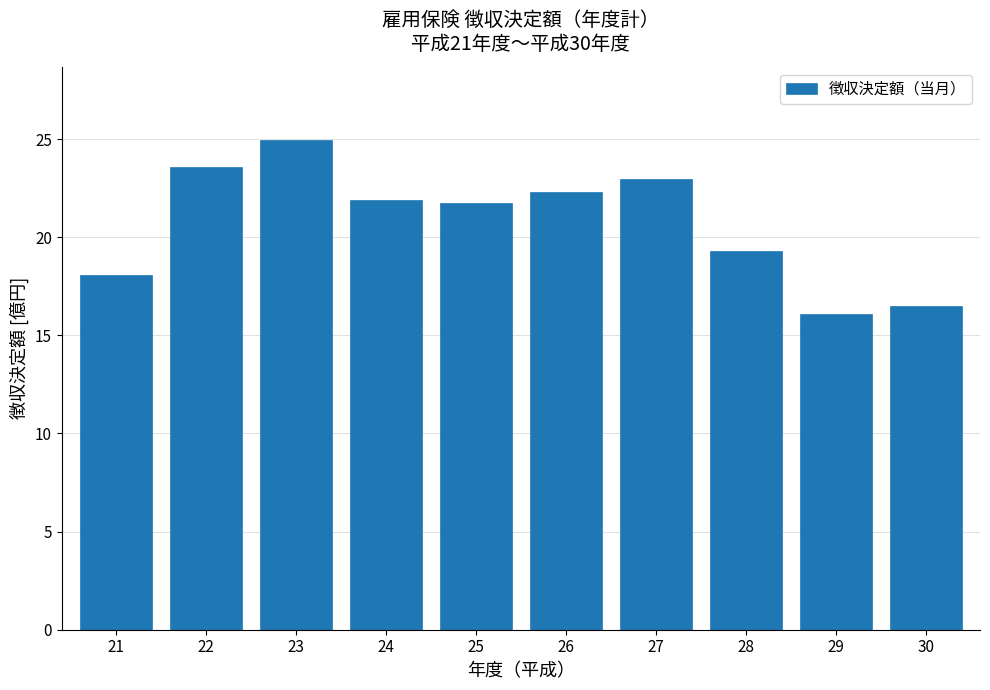

Reading left to right, what are all the values shown in this chart?

21=18.1	22=23.6	23=24.9	24=21.9	25=21.7	26=22.3	27=22.9	28=19.3	29=16.1	30=16.5